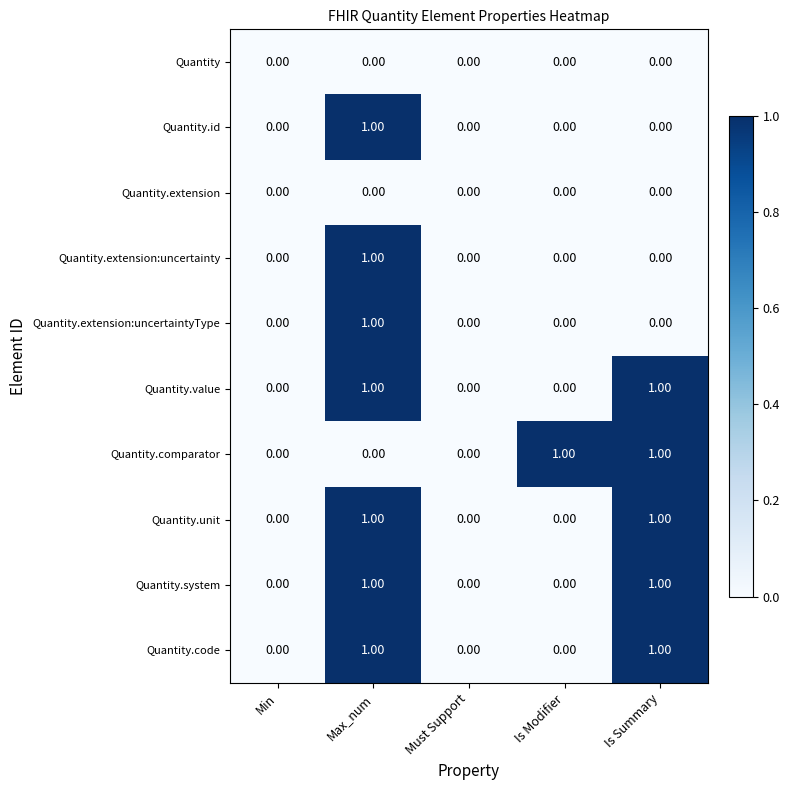

What is the greatest value displayed?

1